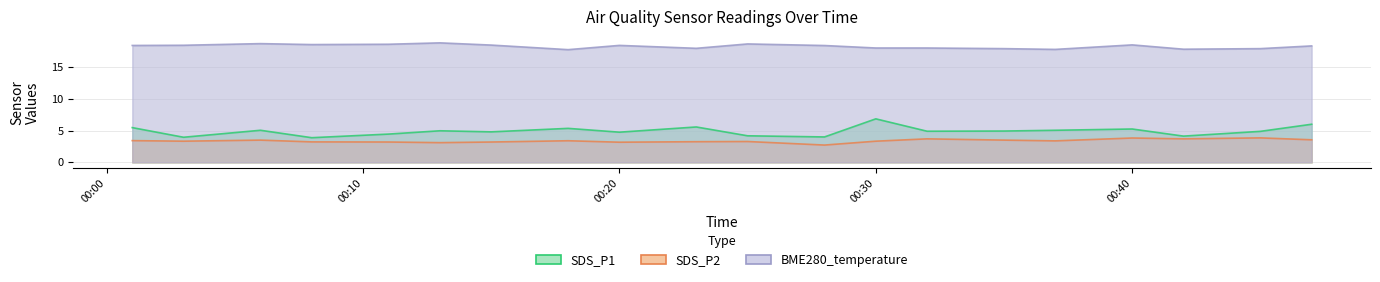

True or false: SDS_P2 and BME280_temperature cross at least once.

False